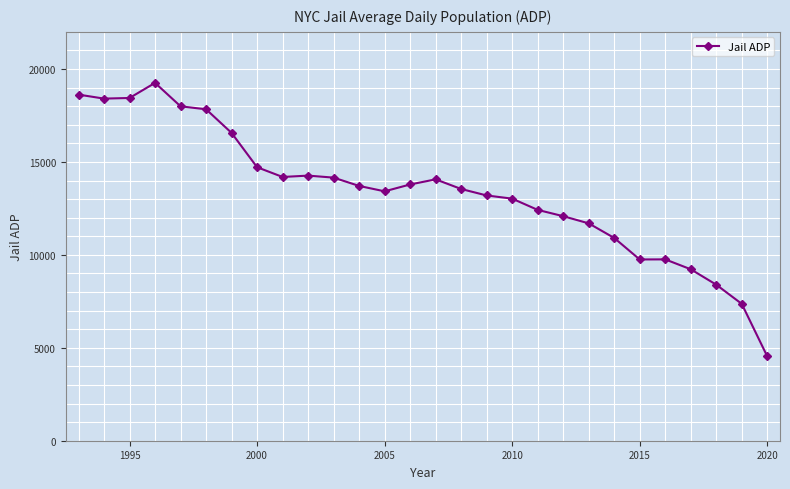

What is the difference between the maximum and minimum values?

14714.1